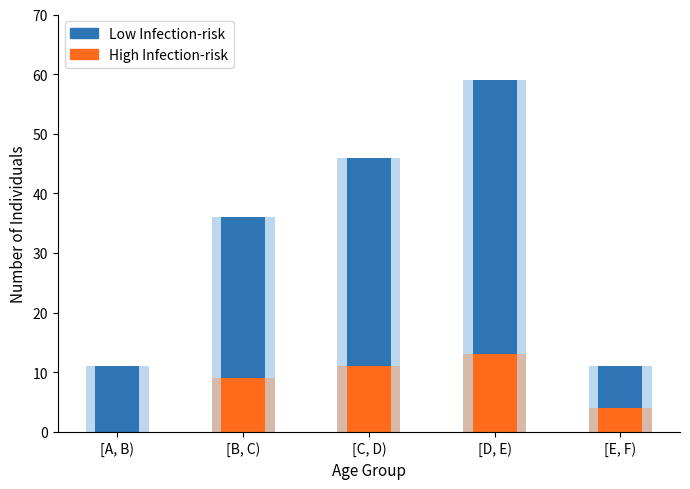

Which category has the highest value in the High Infection-risk series?

[D, E)